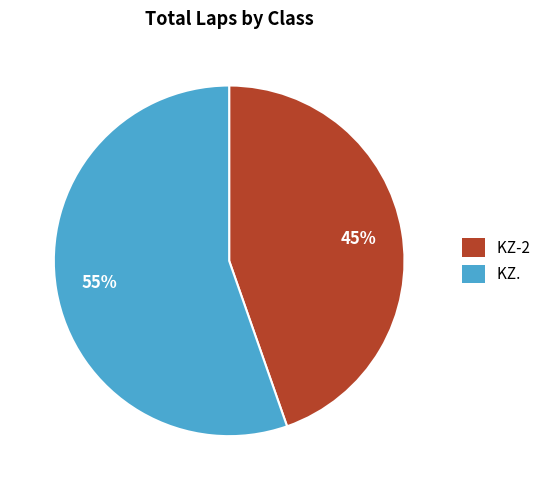

Does any single category account for the majority?

Yes